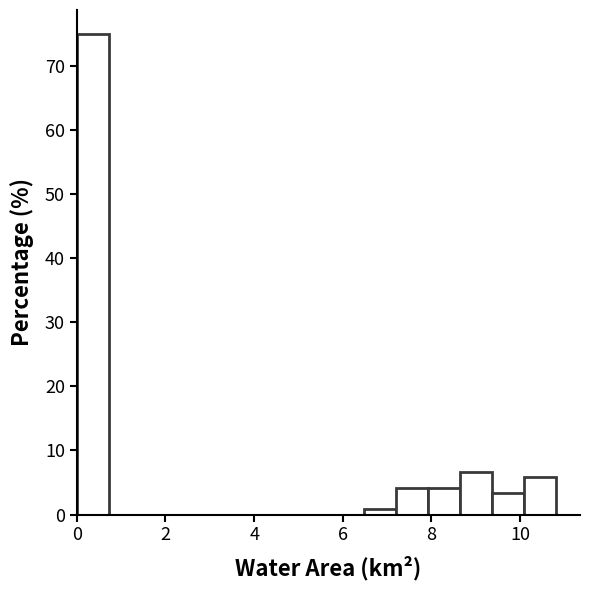

Around what value on the x-axis is the tallest bar? Give the approximate position of its centre, as read against the axis.

0.4